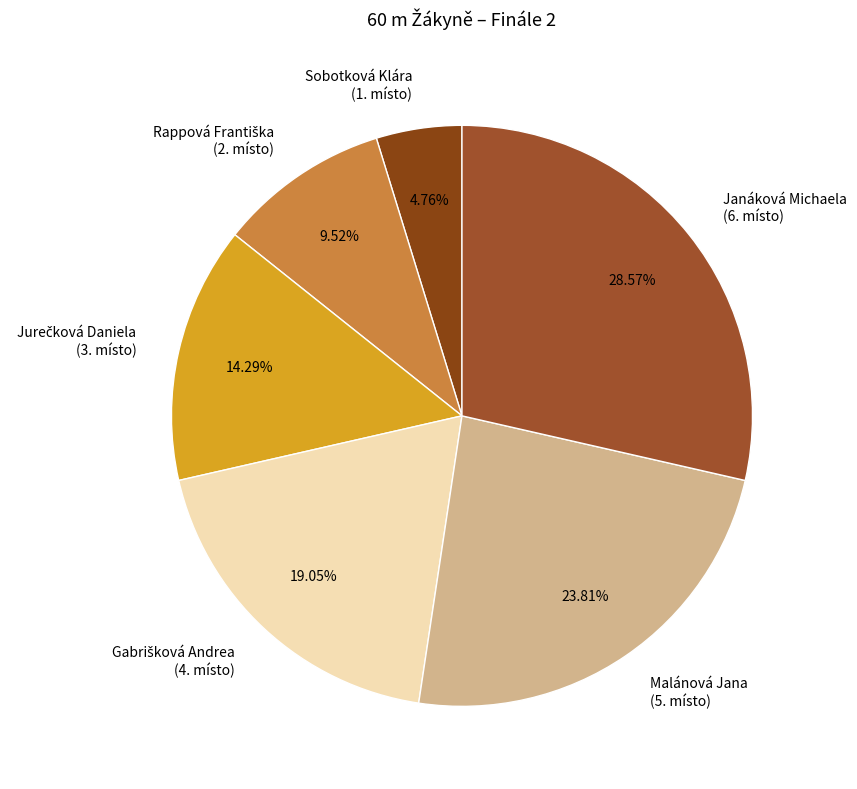

Is it true that Malánová Jana is 16% of the pie?

False